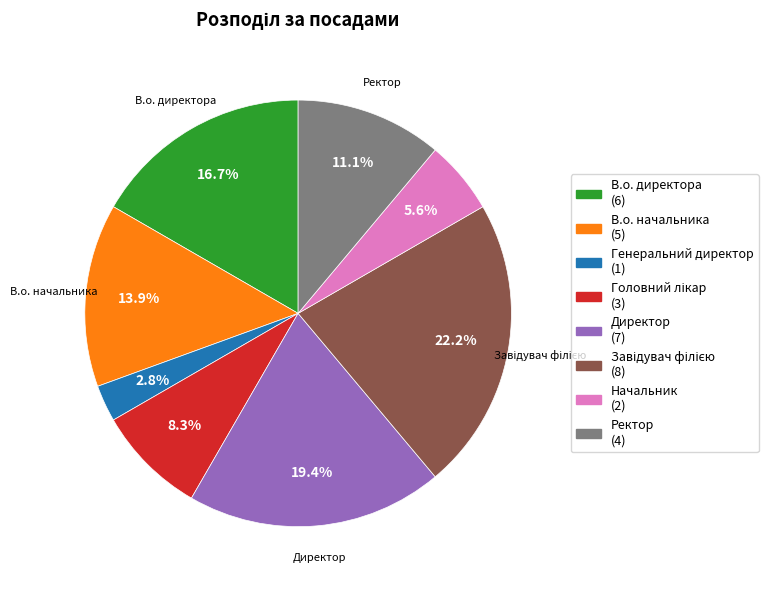

Is there a majority slice in this chart?

No